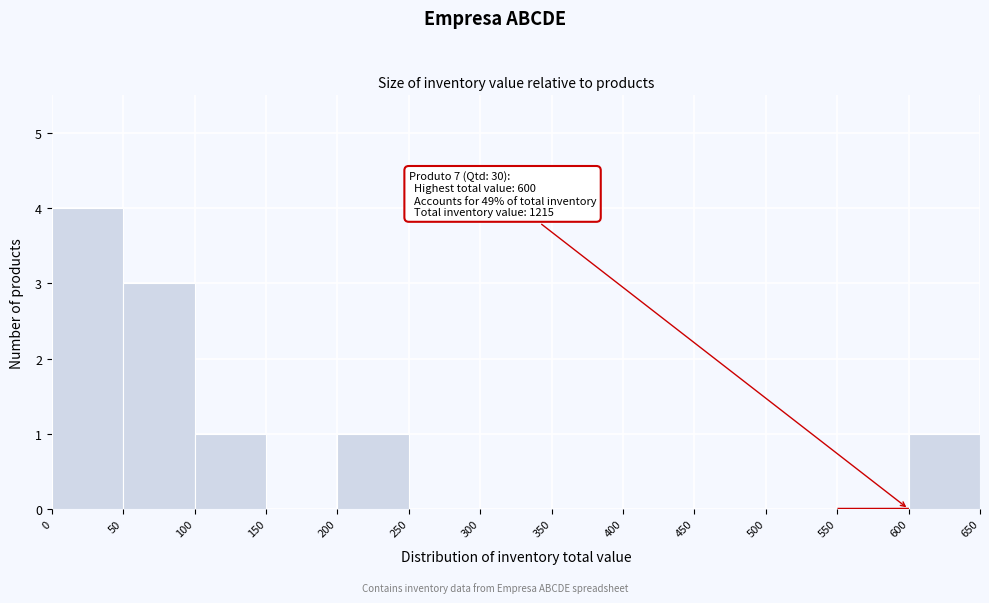

Over which range of the x-axis is the bar tallest?

0 to 50